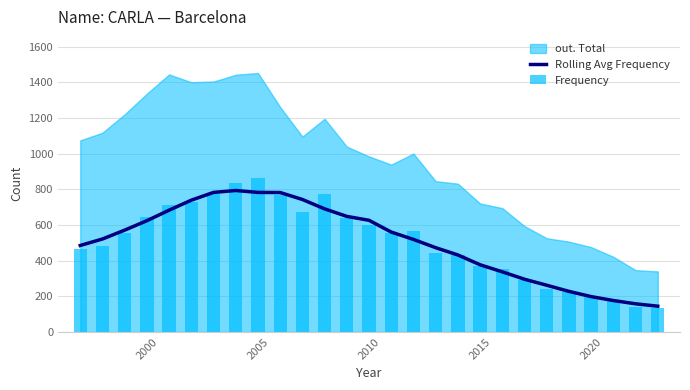

What is the lowest value of the Rolling Avg Frequency series?

144.8